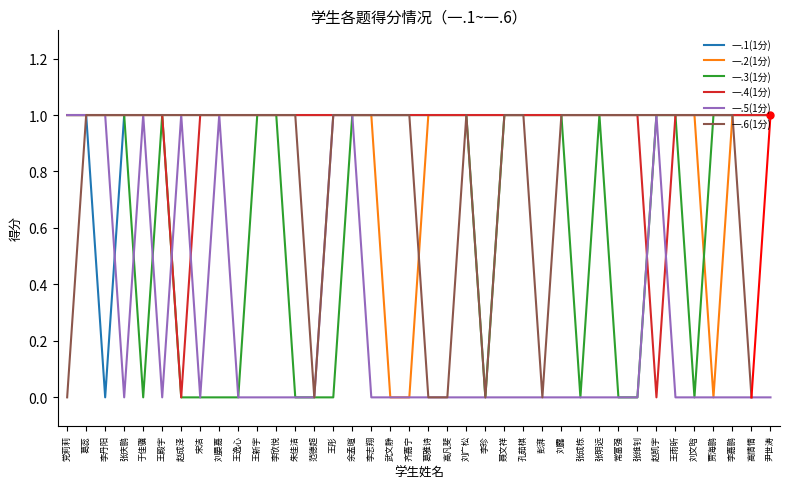

The 一.1(1分) series shows 1 at 张成栋. True or false?

True